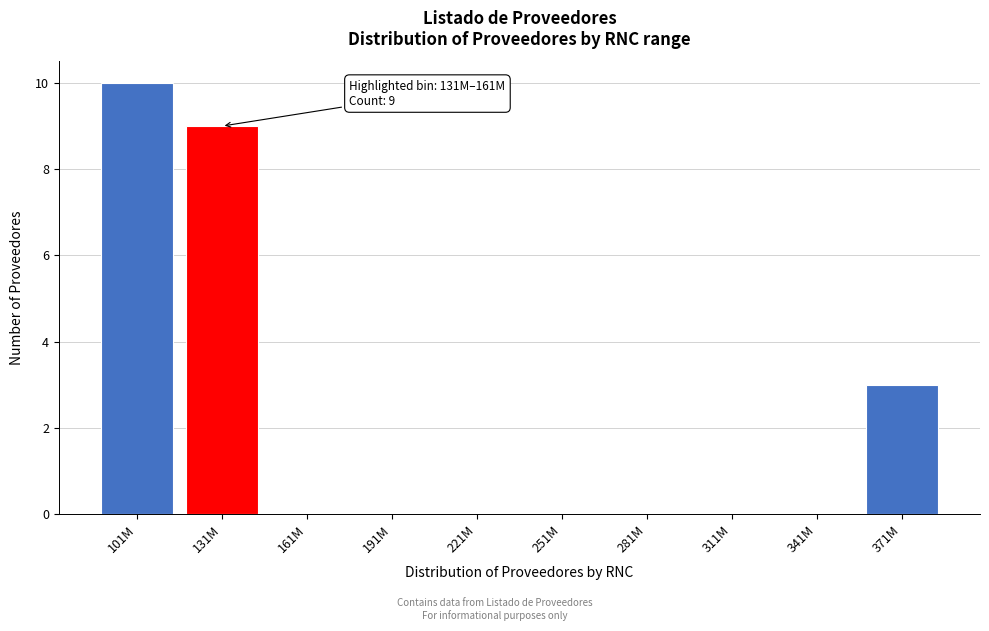

Reading right to left, extract all data points from this chart.

371M=3	341M=0	311M=0	281M=0	251M=0	221M=0	191M=0	161M=0	131M=9	101M=10